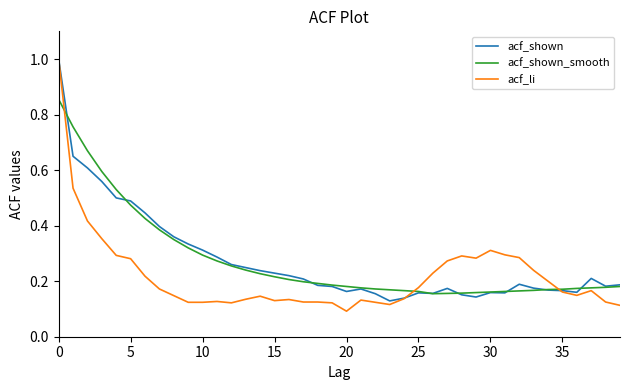

What is the highest value of the acf_shown series?

1.0